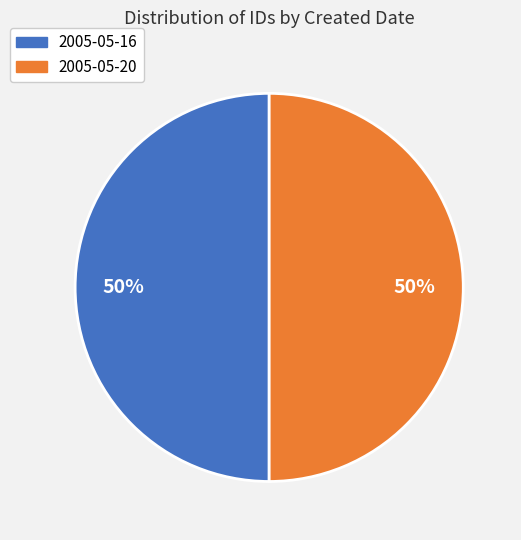

The 2005-05-20 slice represents 39% of the pie. True or false?

False